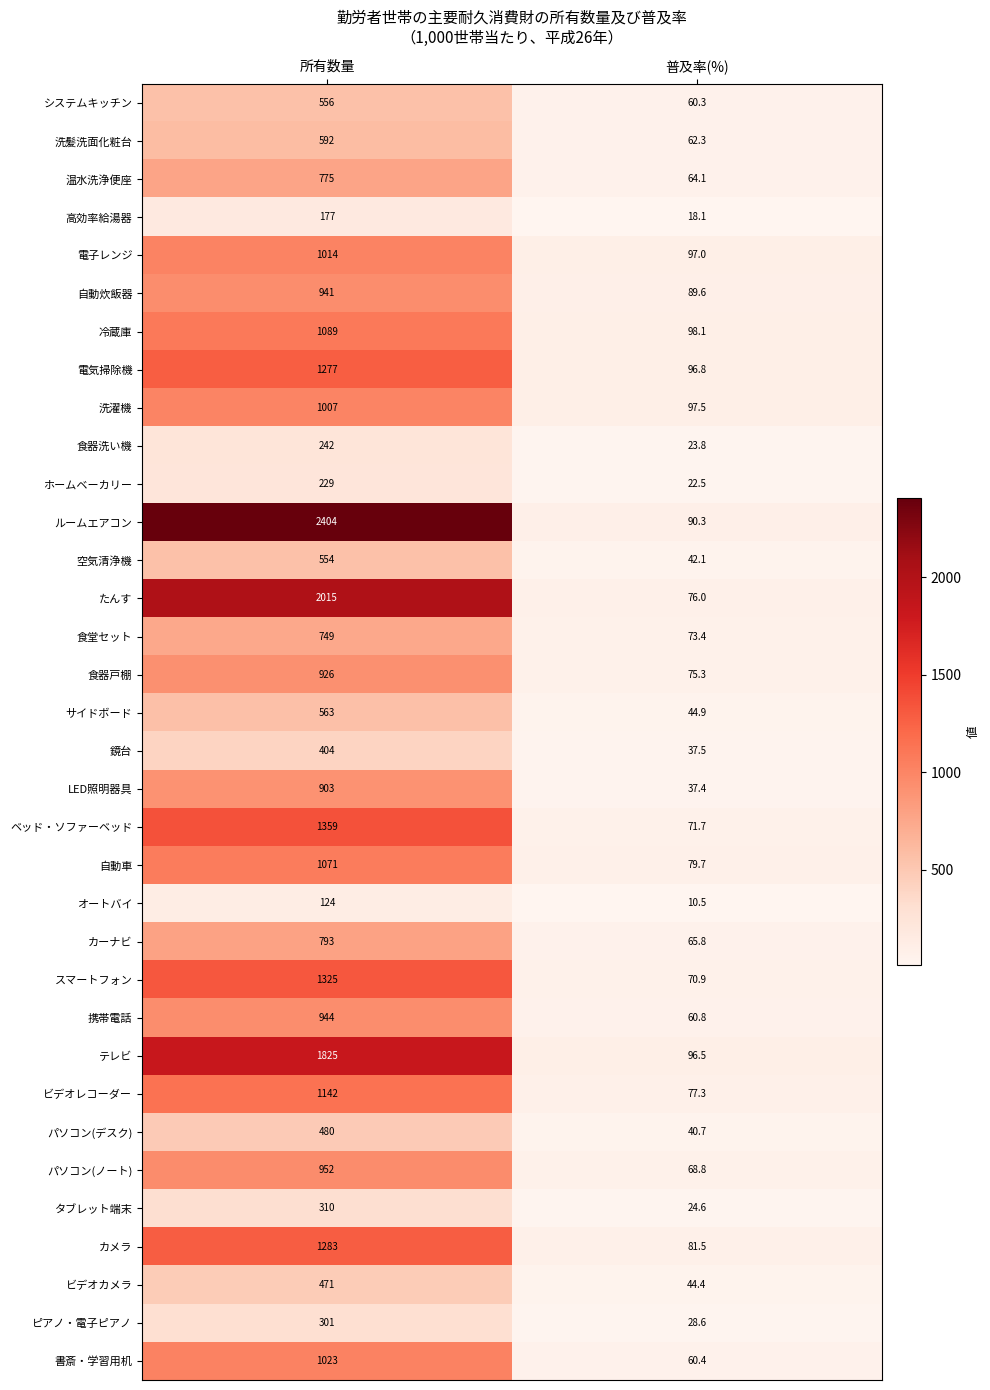

At which category is the sum across all series the highest?

所有数量